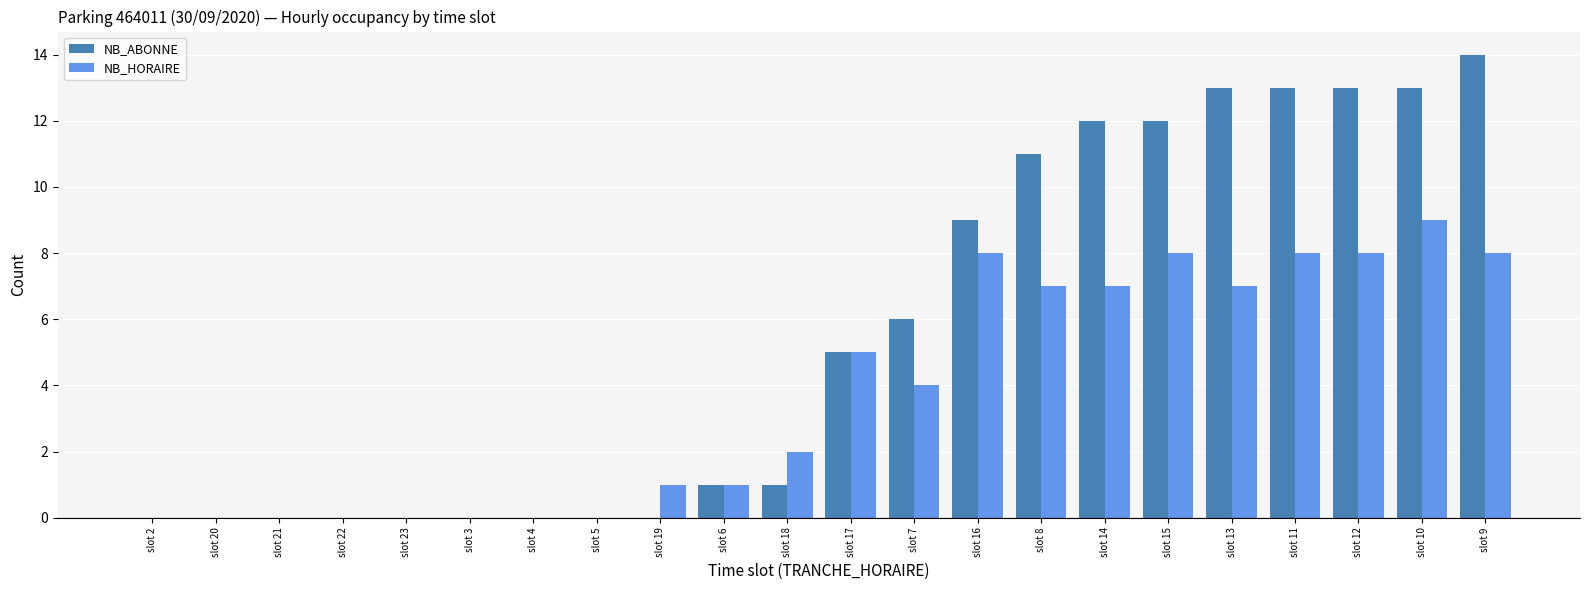

What is the sum of the NB_ABONNE values at slot 10 and slot 15?

25